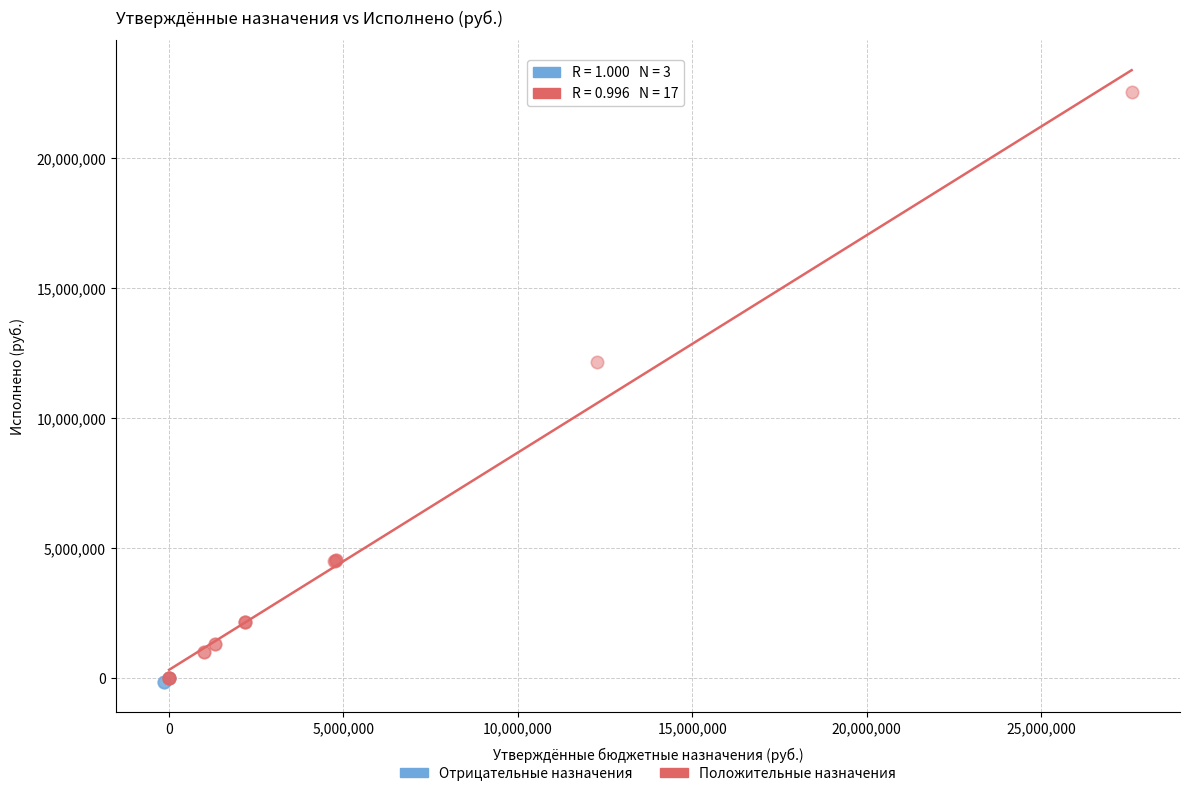

Which series contains the highest Y value?

Положительные назначения